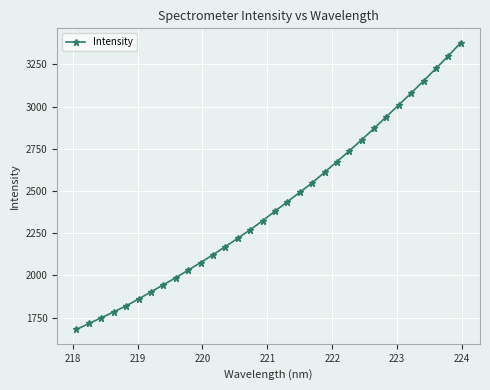

What is the sum of all values?

77292.7